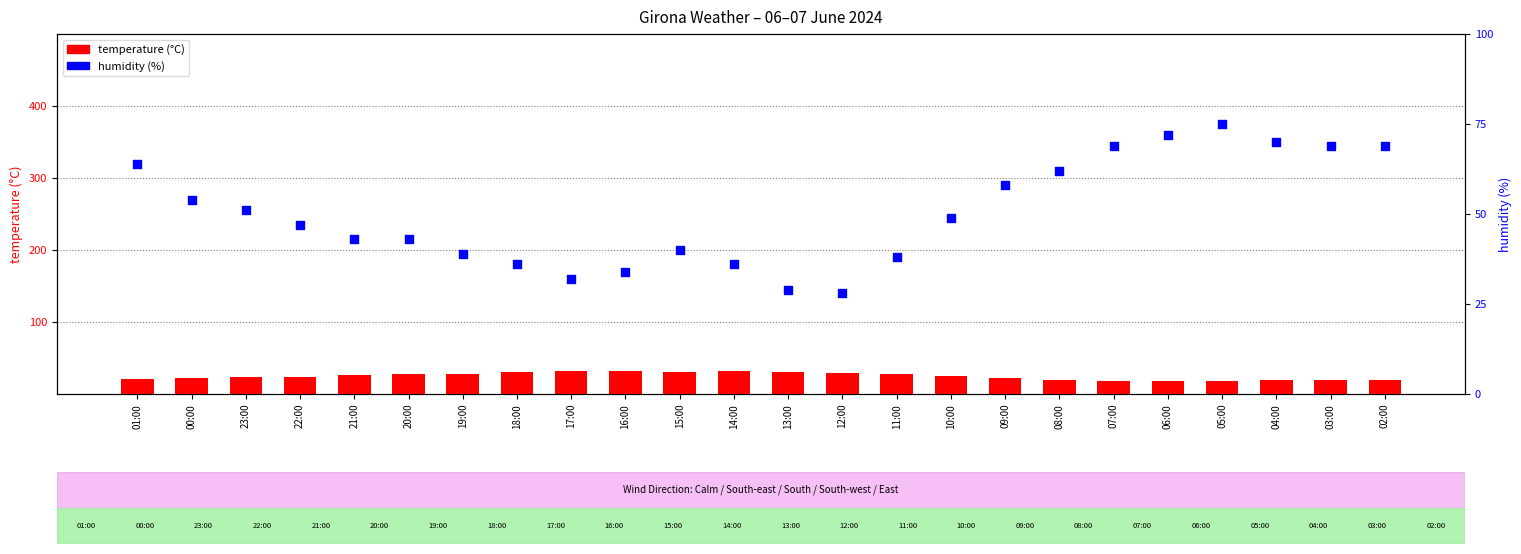

Is the value of temperature (°C) at 18:00 greater than the value of humidity (%) at 08:00?

No